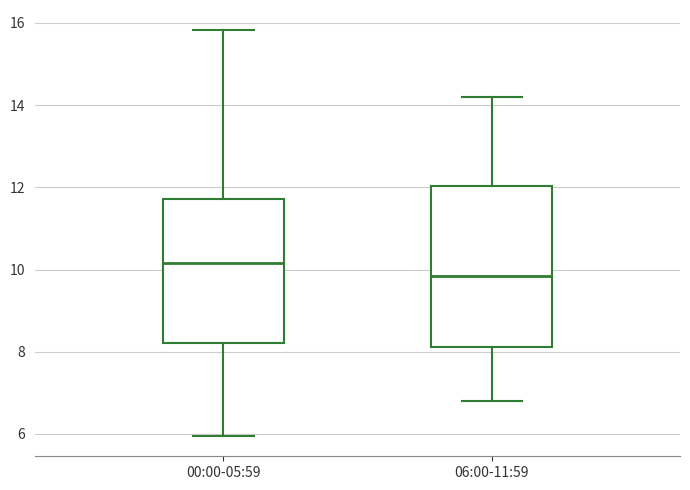

Where does the median line of the box for 00:00-05:59 sit on the y-axis? The values are not printed on the chart, so give them approximately, as read against the axis.

10.2